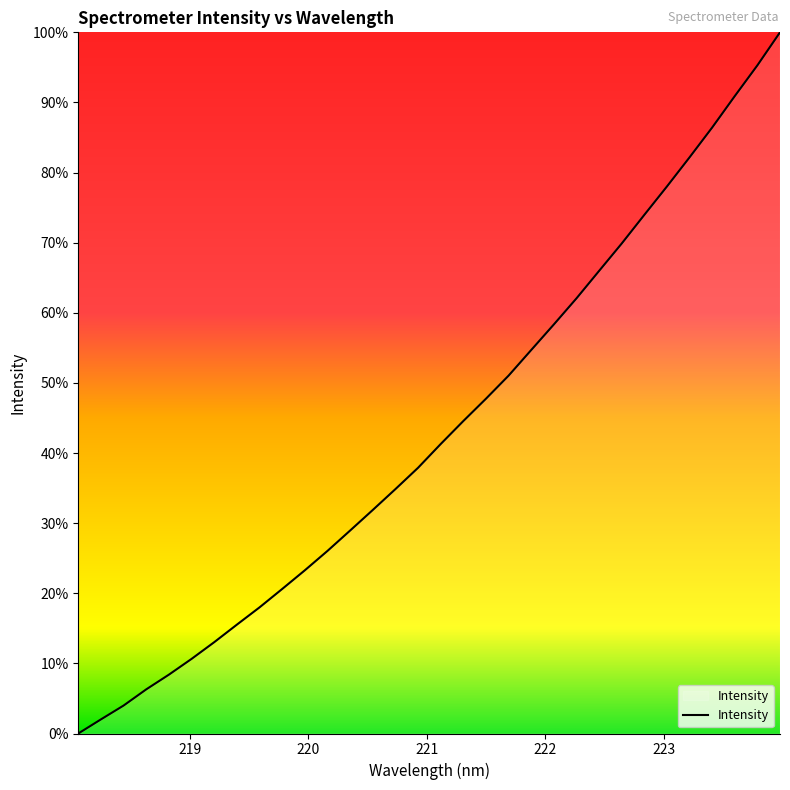

What is the difference between the maximum and minimum values?

100.0